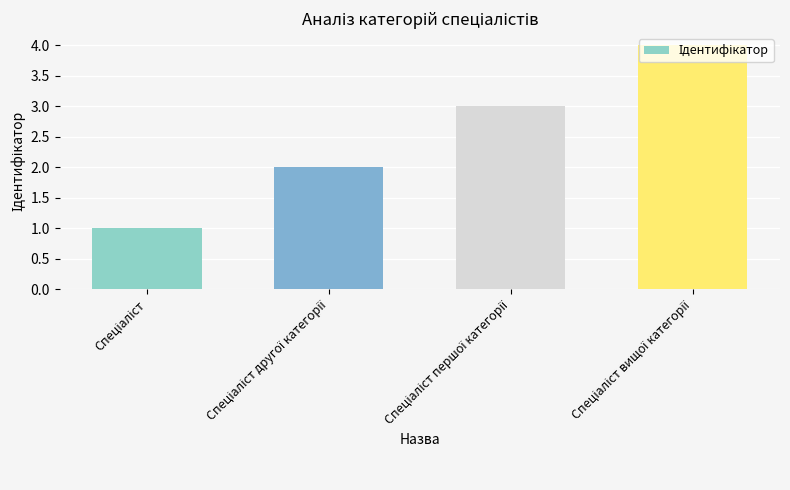

What is the maximum value shown in the chart?

4